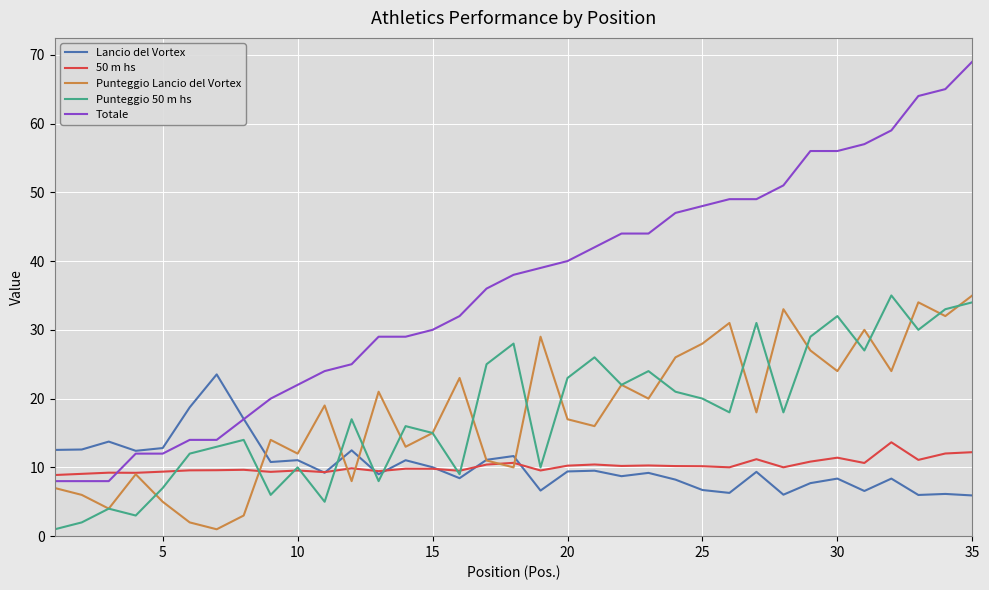

What is the difference between the maximum and minimum values in the 50 m hs series?

4.8